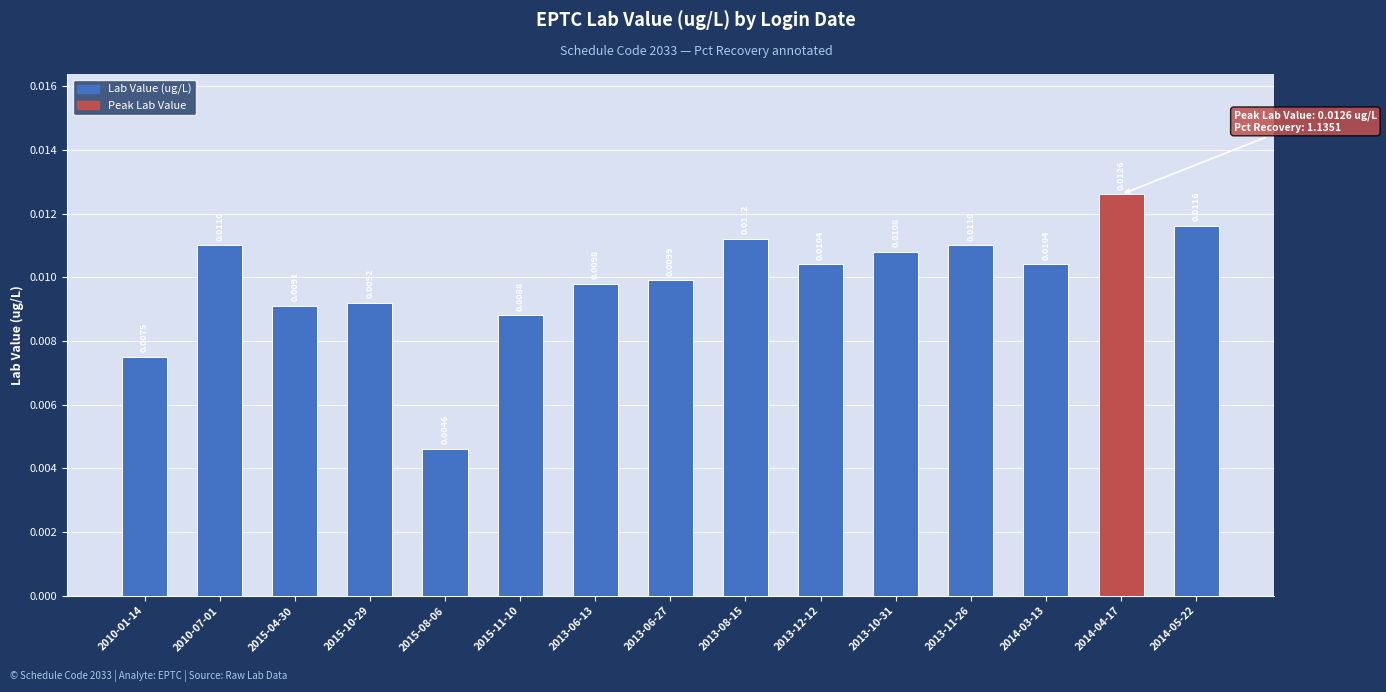

Between 2010-01-14 and 2013-10-31, which is larger?

2013-10-31